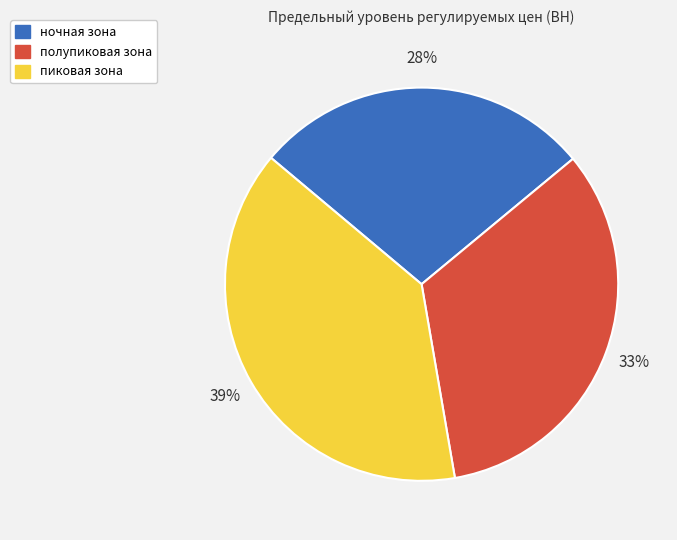

Rank the categories by value from lowest to highest.

ночная зона, полупиковая зона, пиковая зона